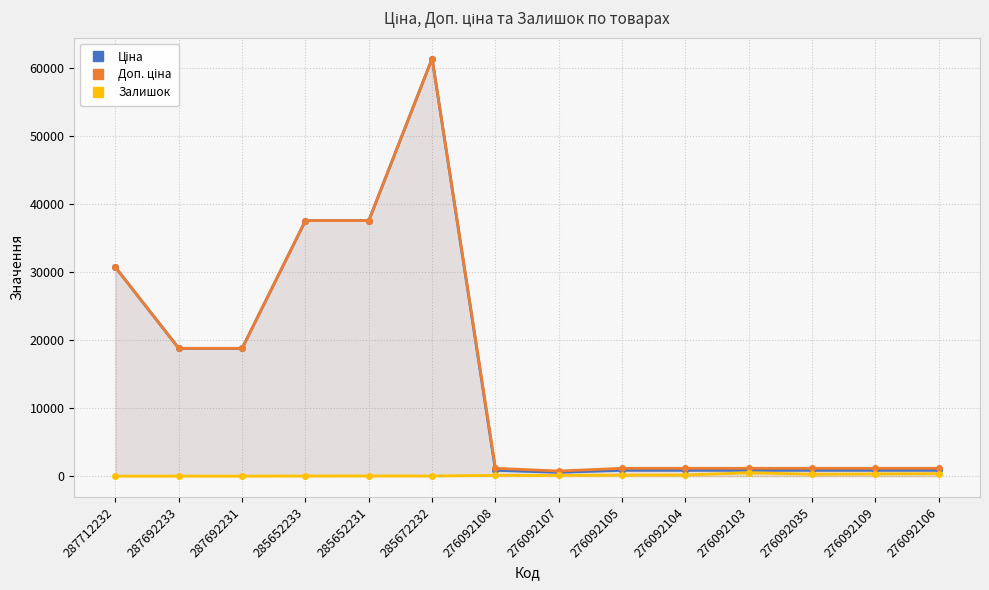

The value of Залишок at 276092104 is 284.9. True or false?

False